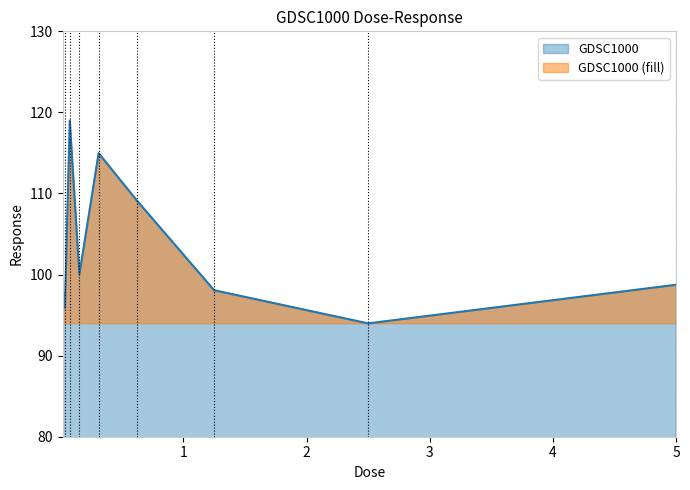

What is the difference between the values at 0.3125 and 2.5?

21.0